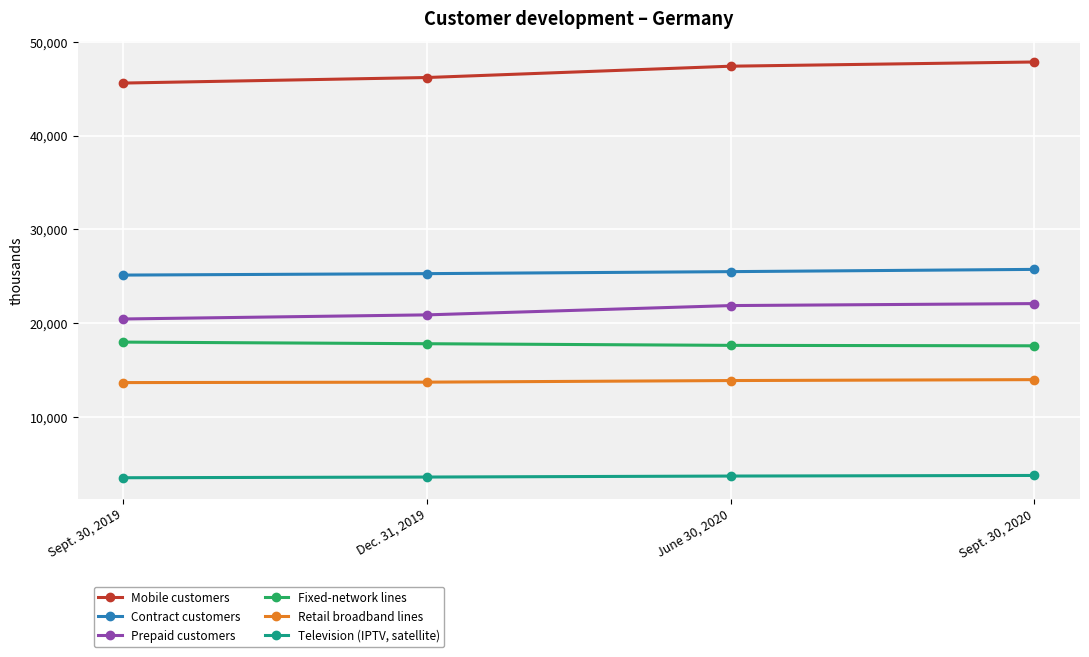

True or false: Mobile customers and Fixed-network lines intersect in this chart.

False